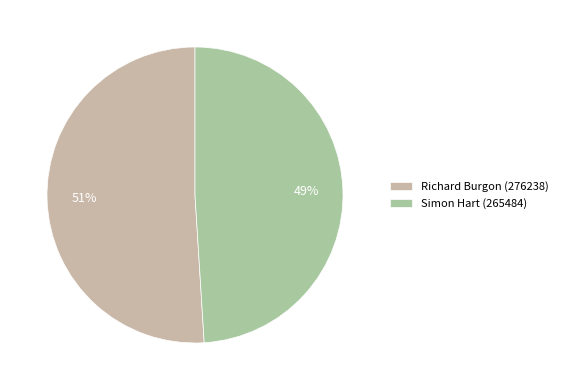

Is Simon Hart (265484) the majority of the pie?

No